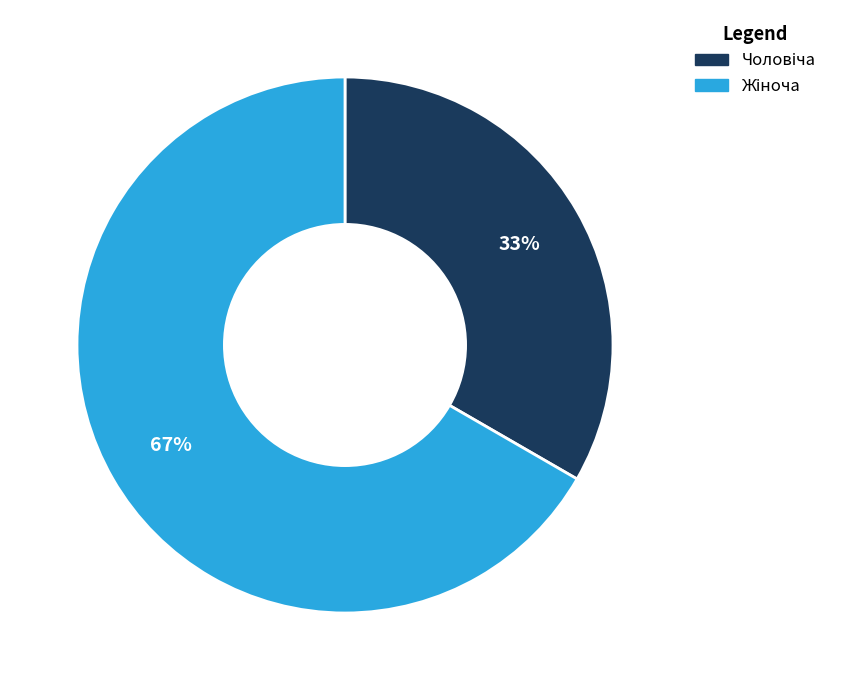

Is there a majority slice in this chart?

Yes